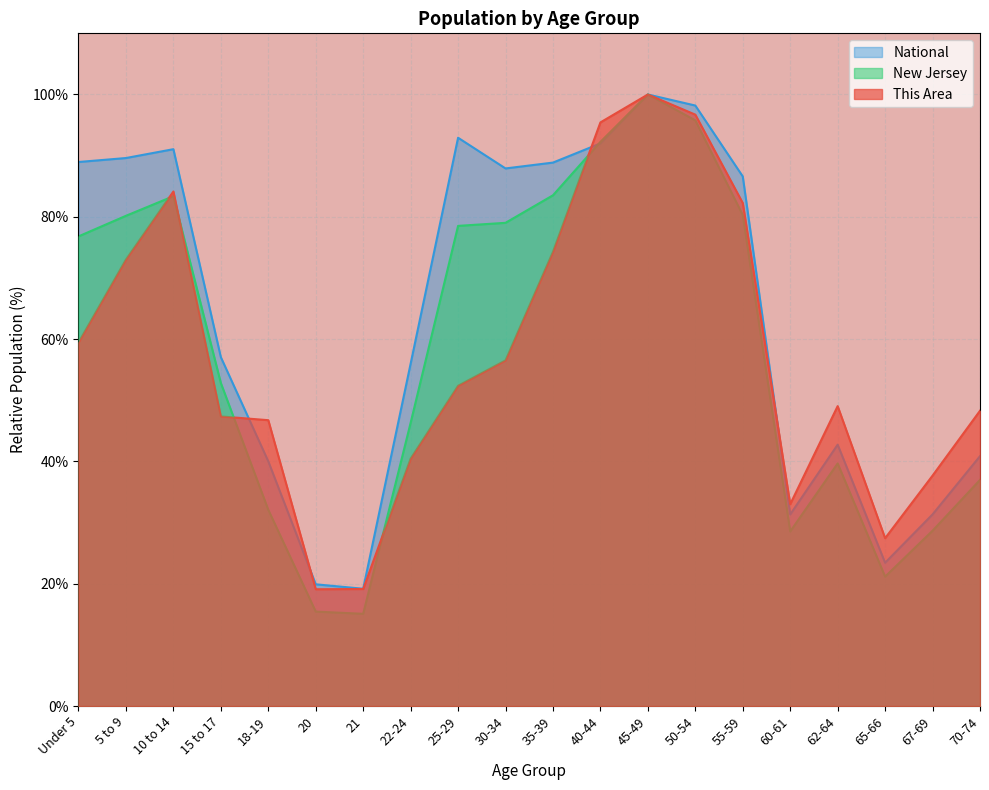

How many data points in New Jersey are above 76?

10